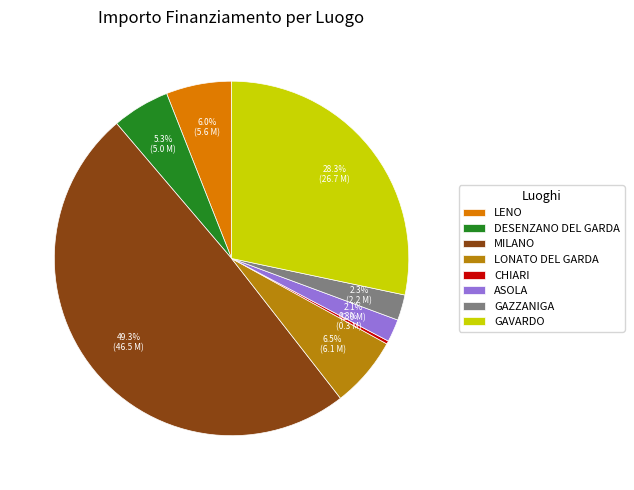

What is the largest slice in the pie chart?

MILANO